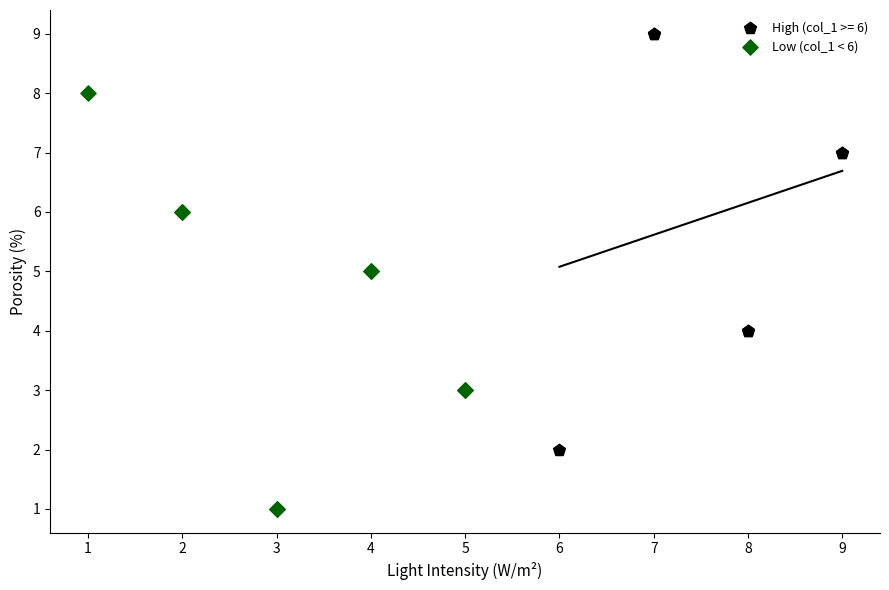

Which series reaches the minimum Y coordinate?

Low (col_1 < 6)